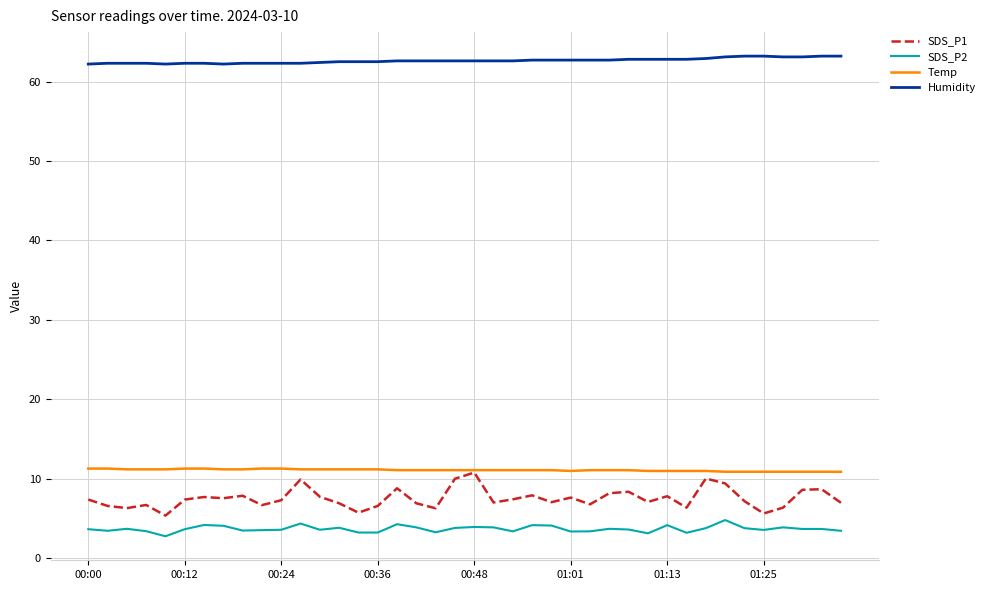

Which series has the widest spread of values?

SDS_P1